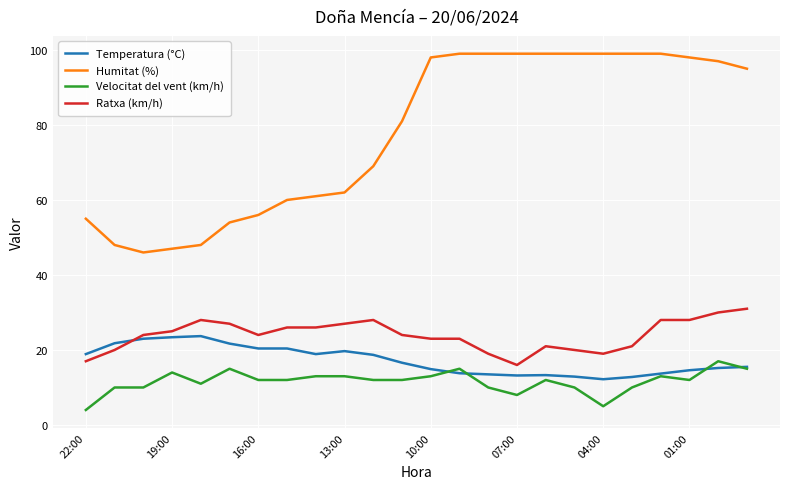

What is the maximum value for Temperatura (°C)?

23.7